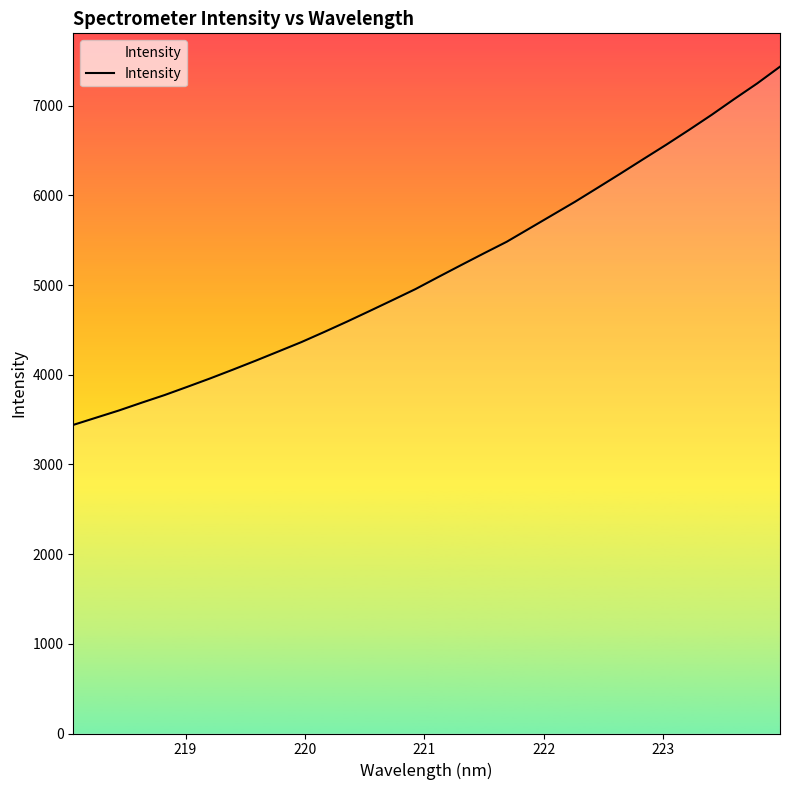

What is the difference between the maximum and minimum values?

3994.2